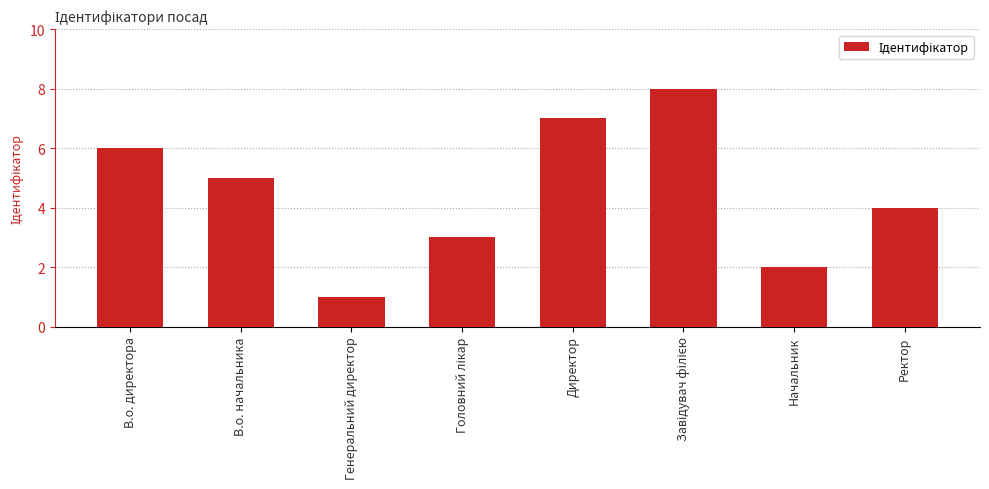

What is the change in value from В.о. директора to Начальник?

-4